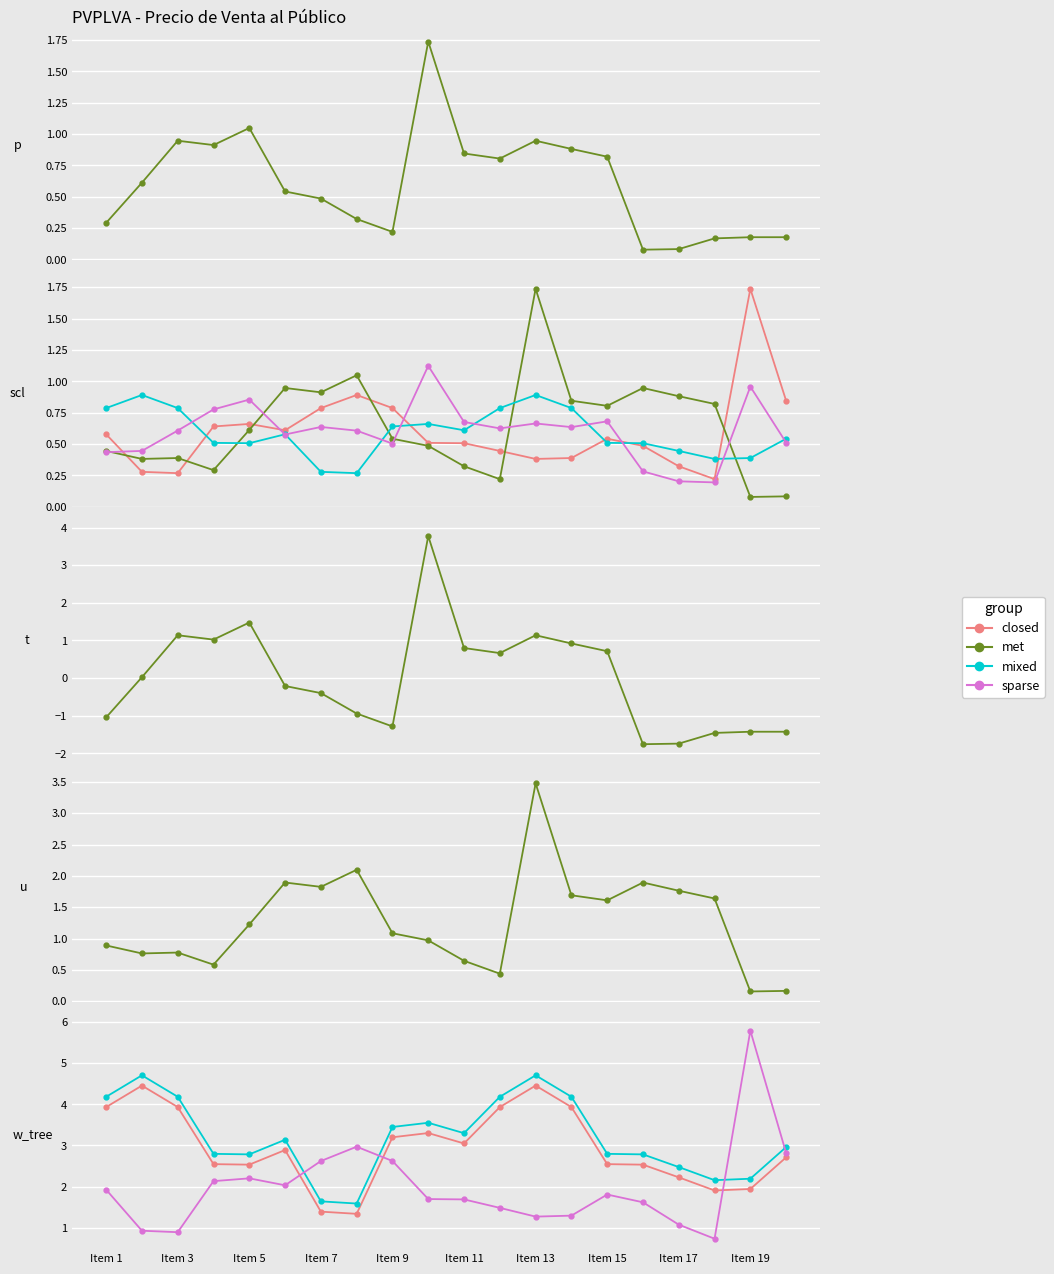

What is the average value of the met series?

1.3